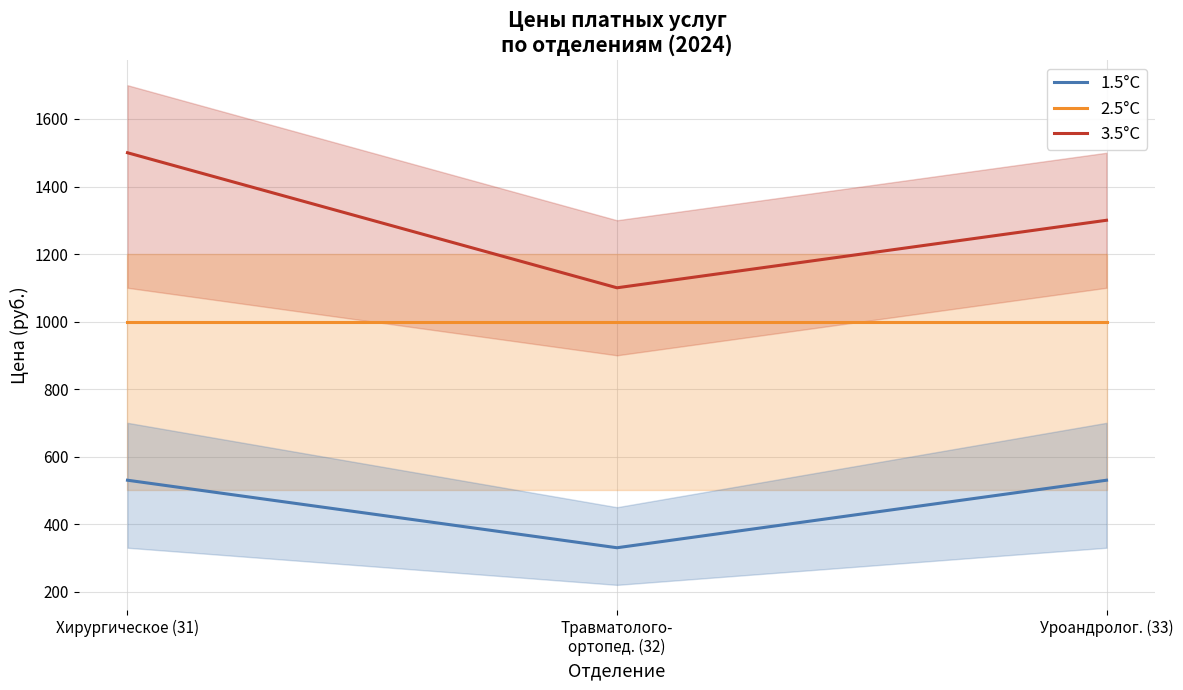

Reading left to right, transcribe all the data shown in this chart.

1.5°C: 530	330	530
2.5°C: 1000	1000	1000
3.5°C: 1500	1100	1300